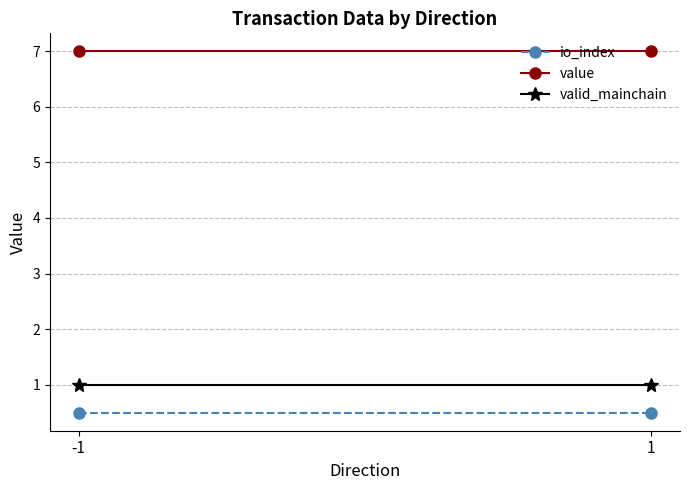

What is the approximate value of valid_mainchain at -1?

1.0